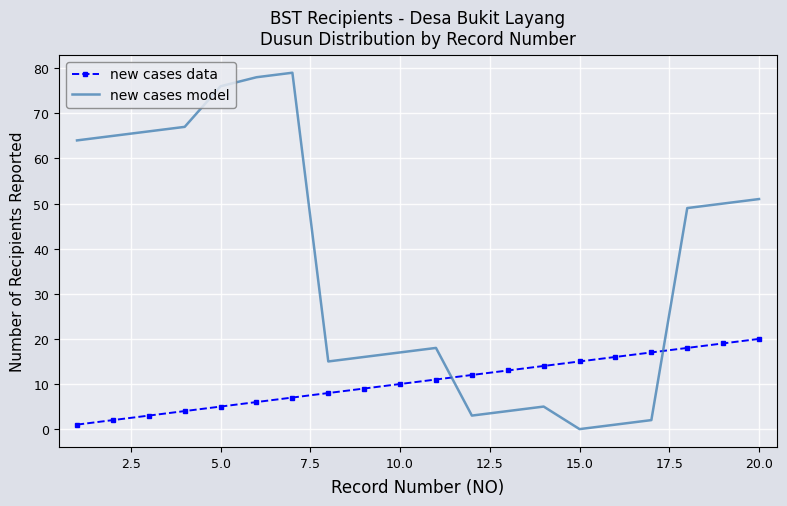

True or false: new cases data has more than 2 interior local peaks.

False